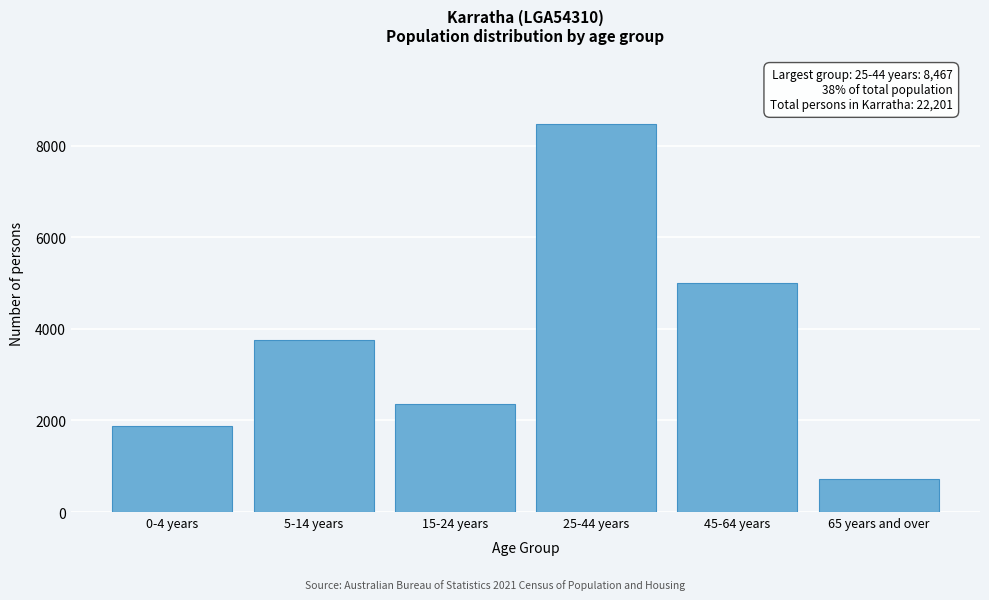

Reading left to right, extract all data points from this chart.

1873	3765	2369	8467	5006	721